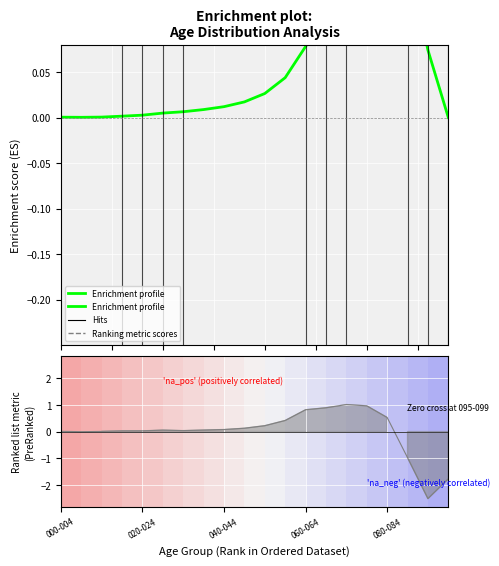

How many lines are shown in the chart?

1